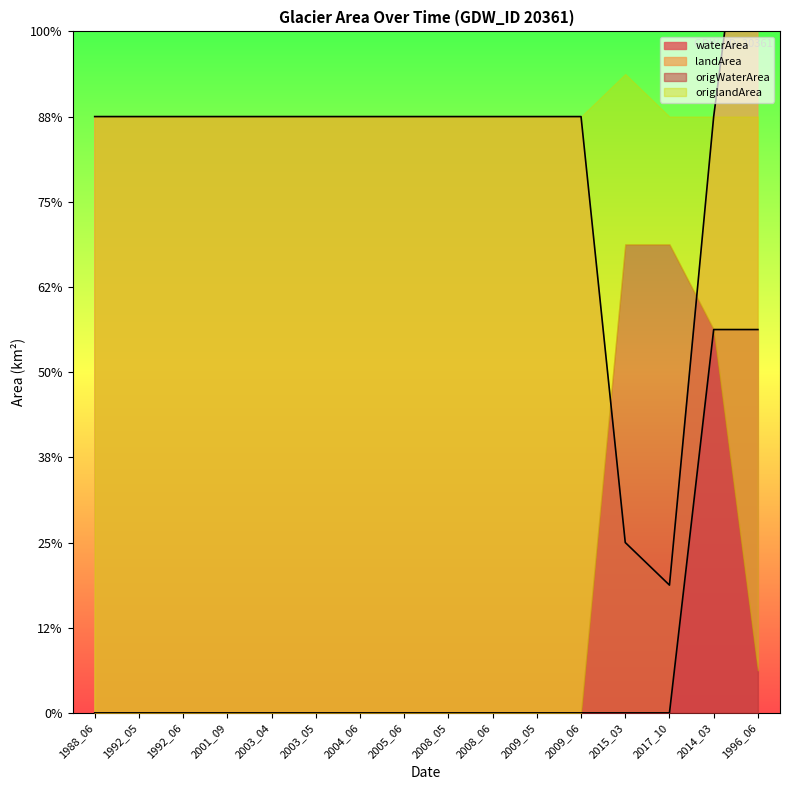

What is the label of the 12th point from the left?

2009_06